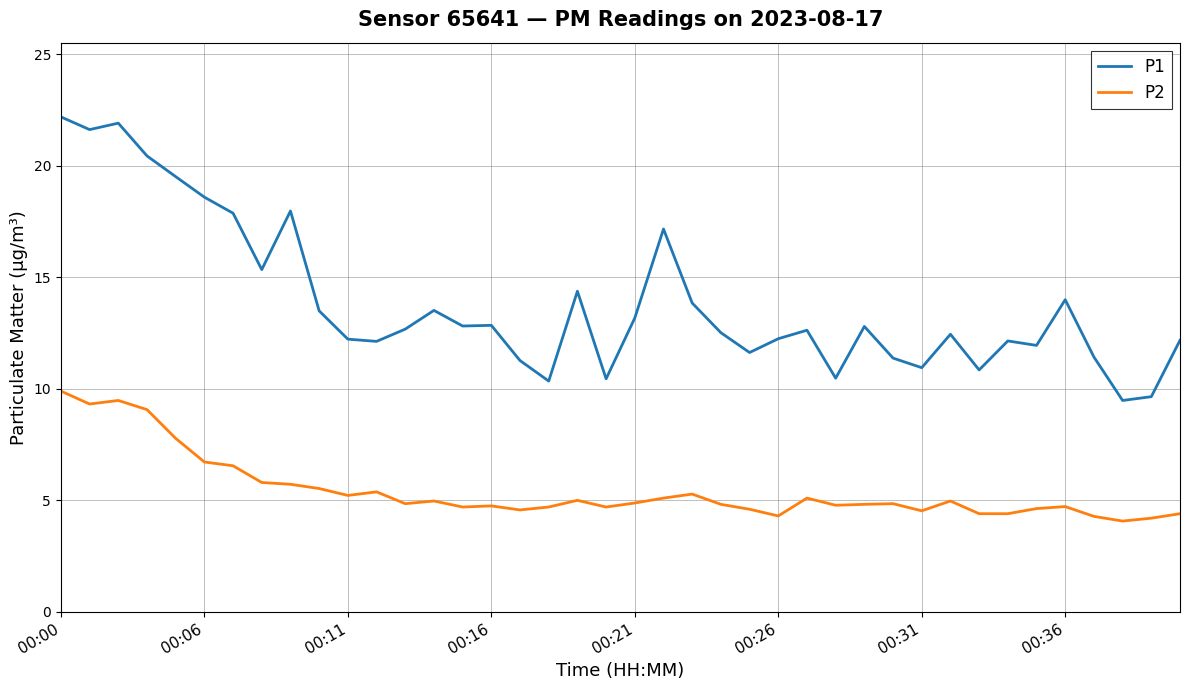

What is the difference between the maximum and minimum values in the P1 series?

12.7